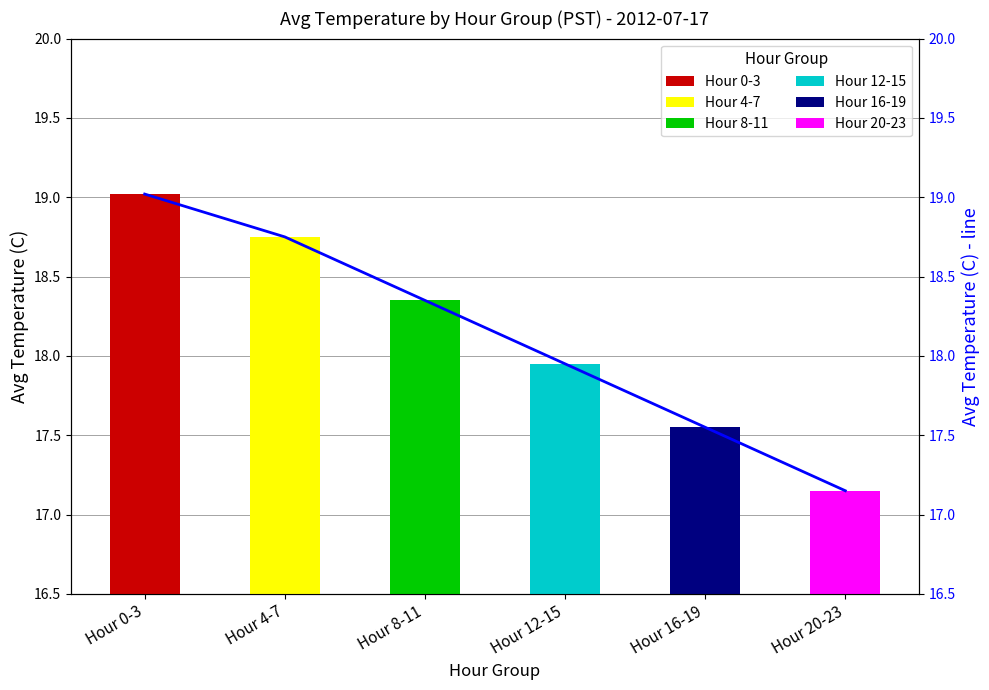

Reading left to right, what are all the values shown in this chart?

Hour 0-3=19.0	Hour 4-7=18.8	Hour 8-11=18.4	Hour 12-15=17.9	Hour 16-19=17.6	Hour 20-23=17.1